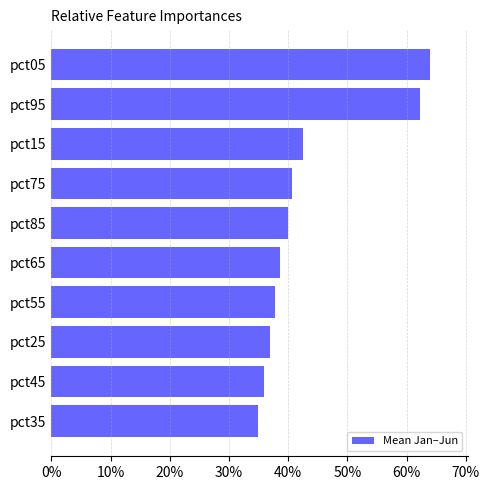

Are the bars horizontal?

Yes